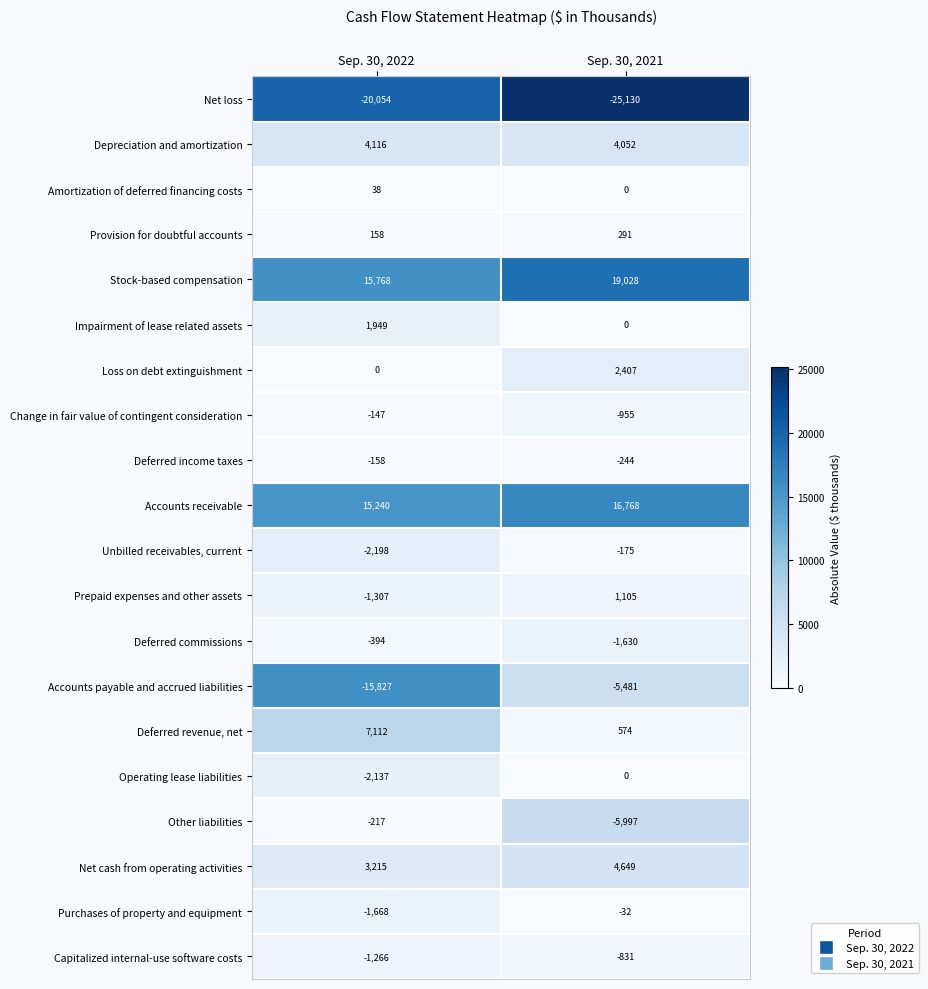

At how many categories does at least one series exceed 18722?

1